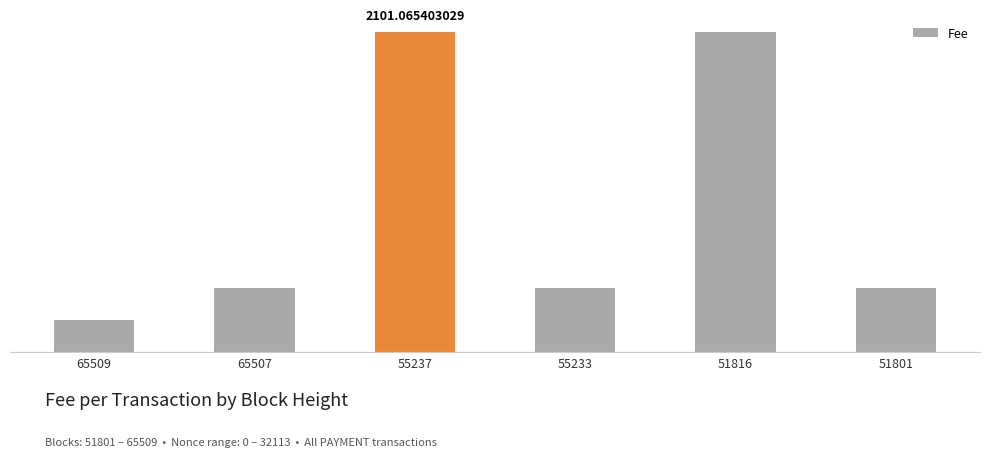

Rank the categories by value from lowest to highest.

65509, 65507, 55233, 51801, 55237, 51816